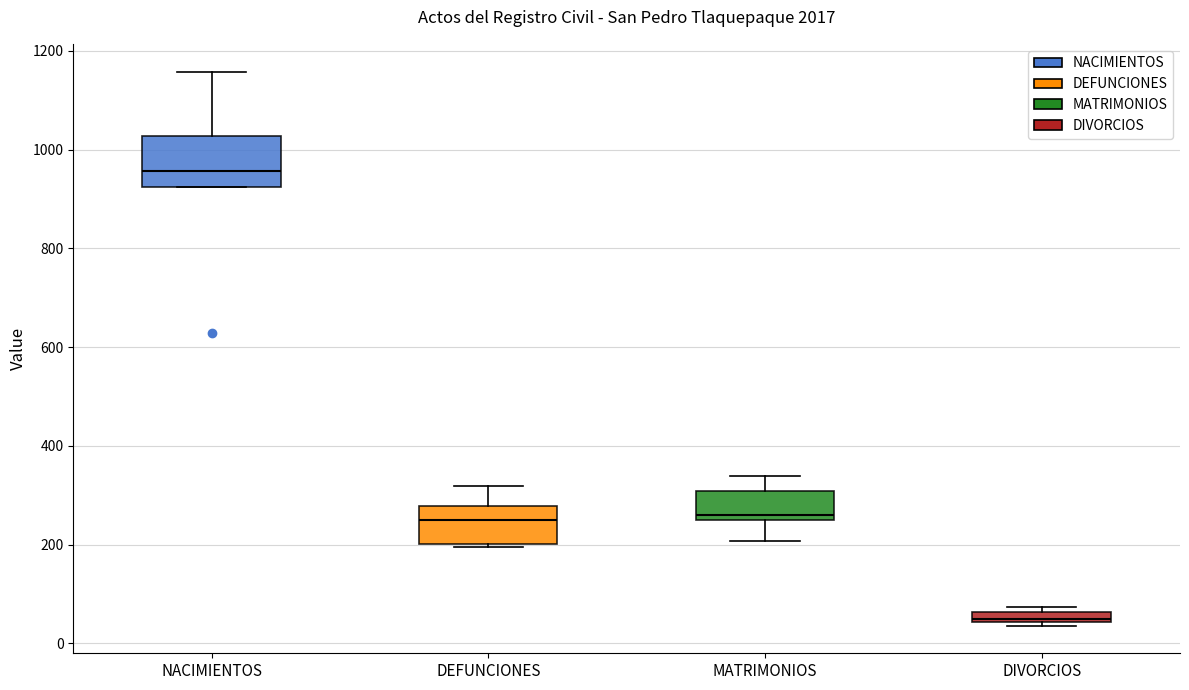

Which box has the highest median line?

NACIMIENTOS